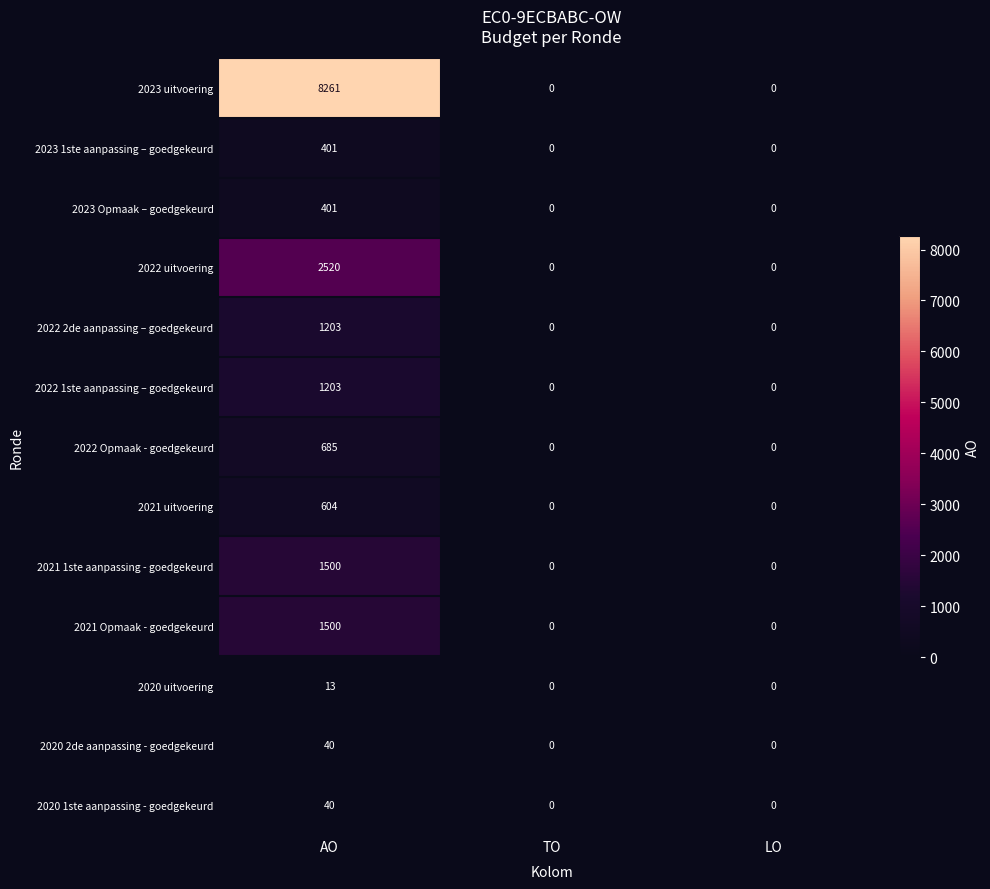

How many 2022 2de aanpassing – goedgekeurd values are between 0 and 1203?

3